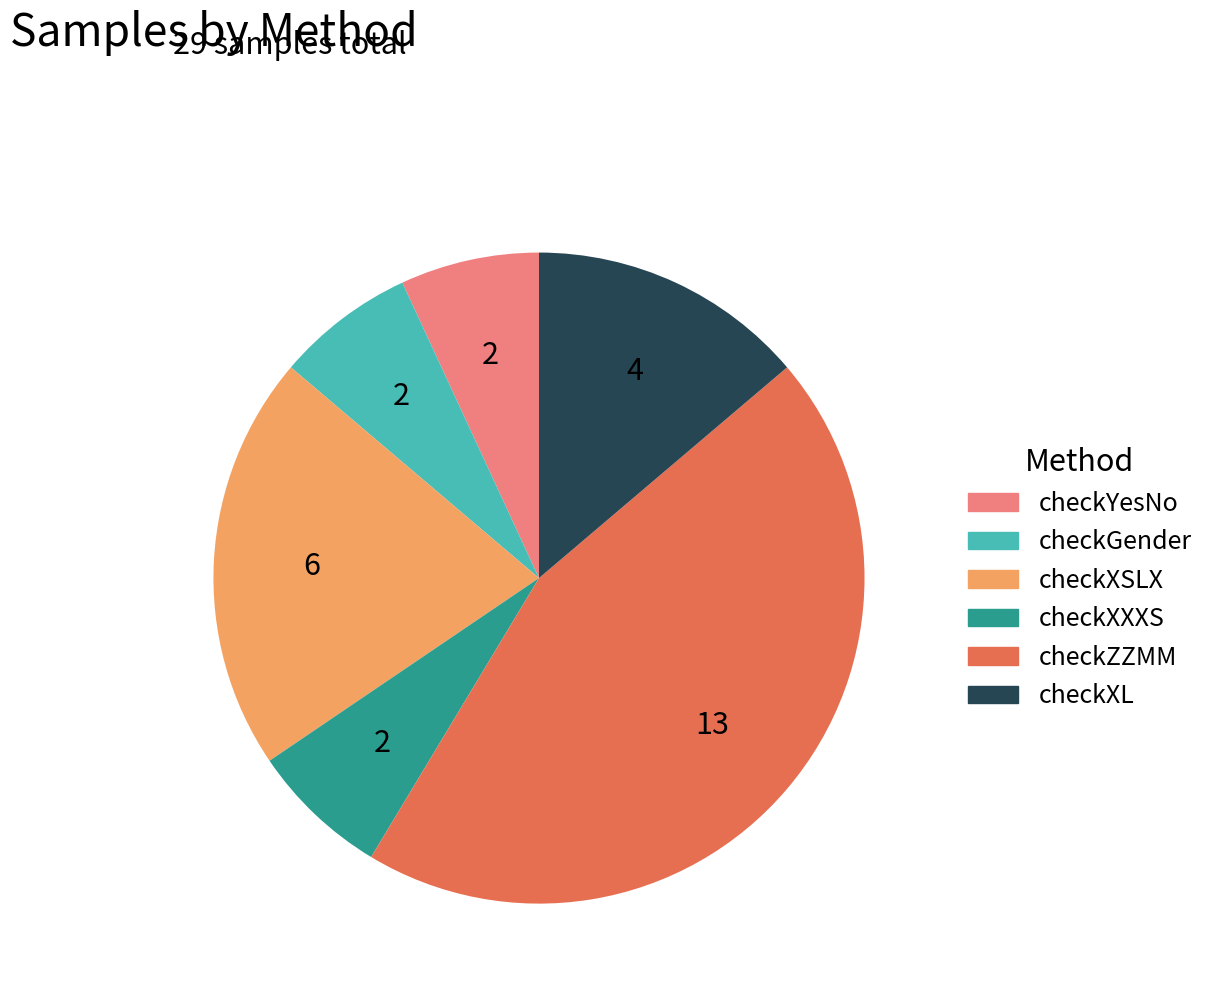

Does checkGender represent more than half of the total?

No